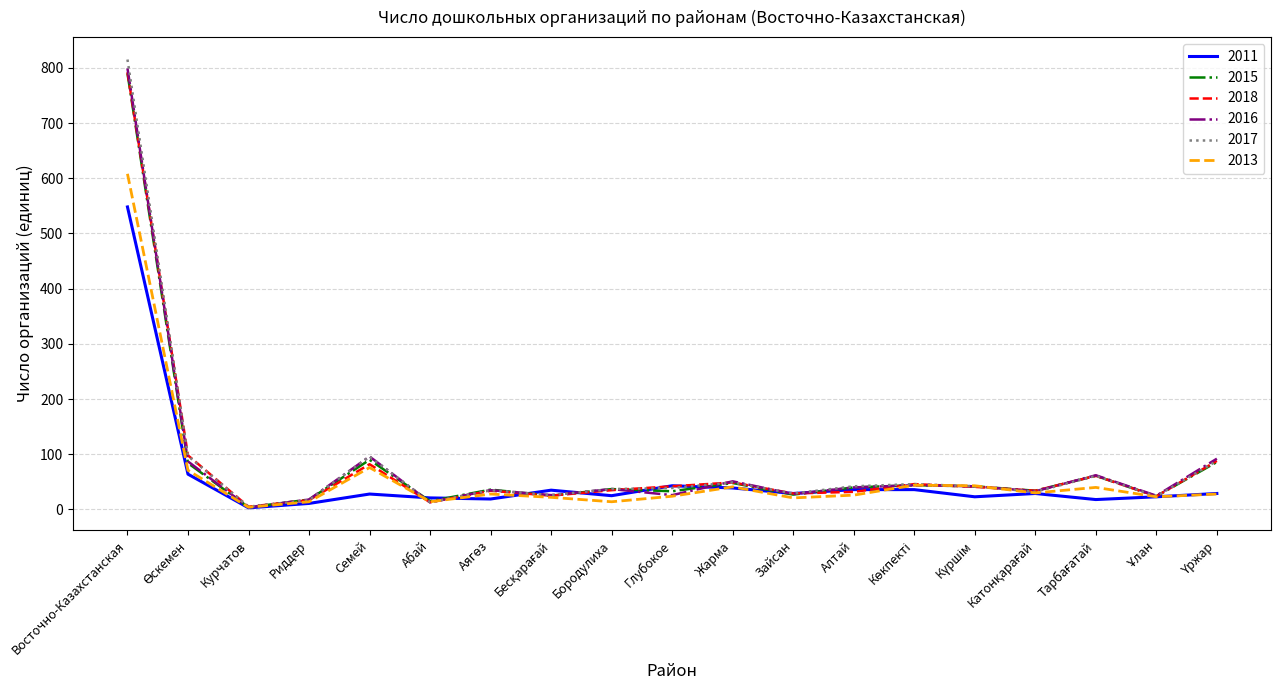

What position from the left is Восточно-Казахстанская?

1